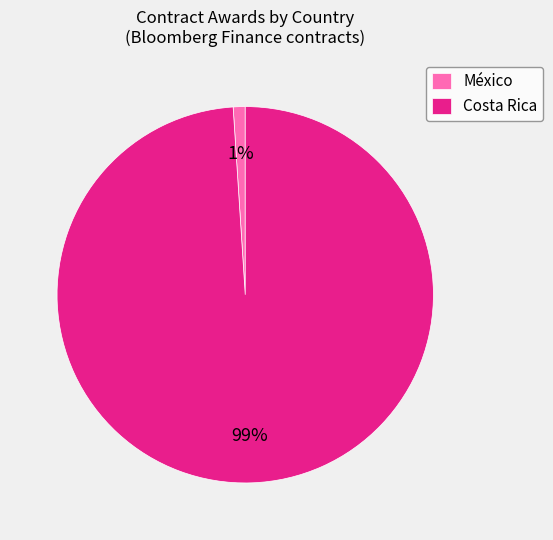

Which slice is the largest?

Costa Rica